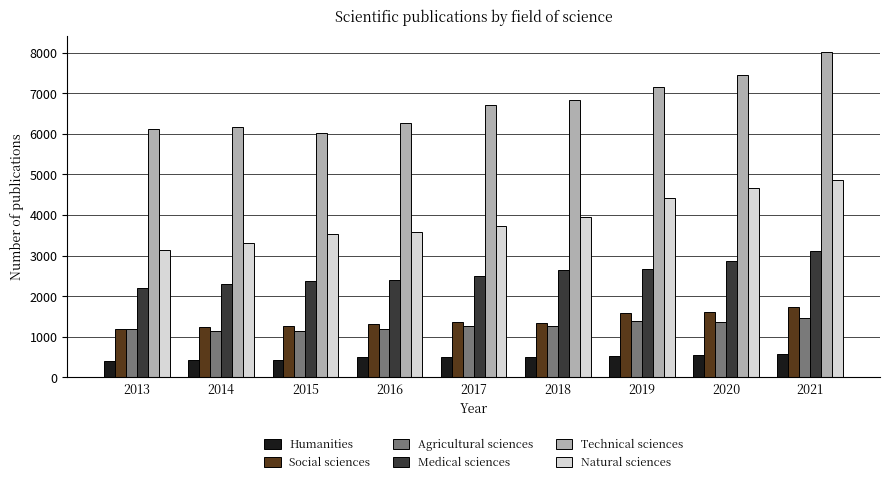

What is the spread (max minus min) of values at 2021?

7442